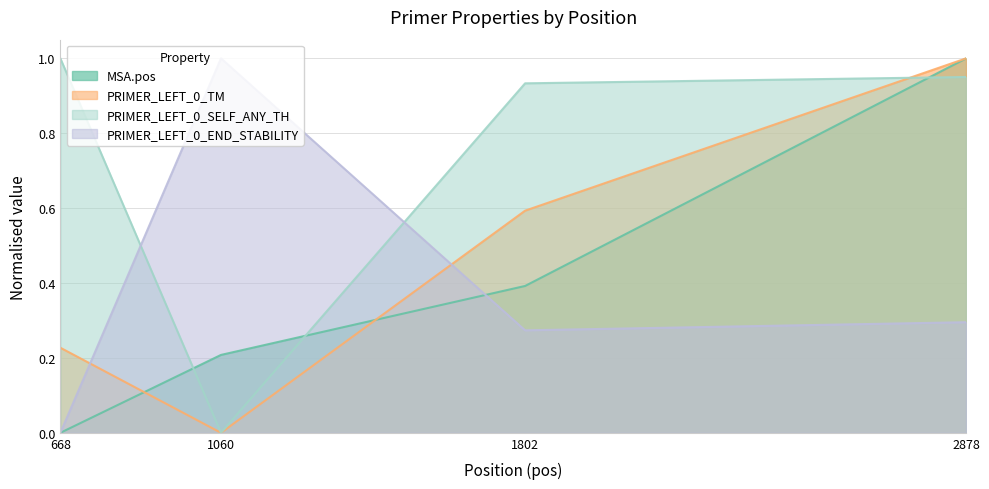

Does the chart have visible grid lines?

Yes